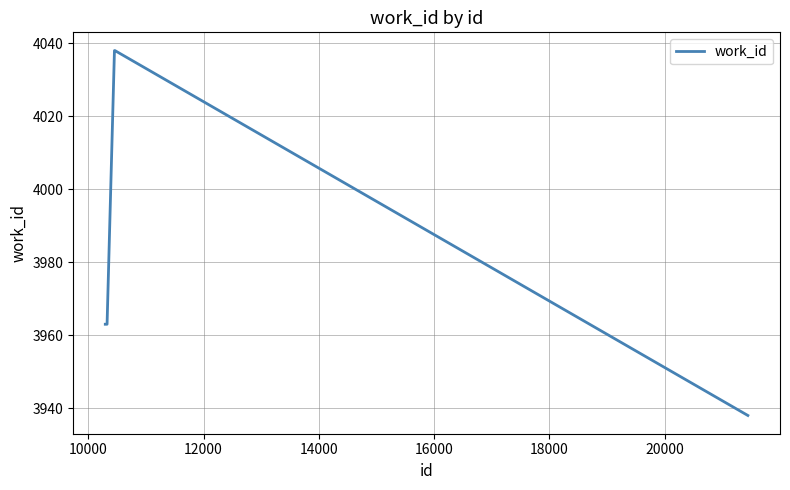

What is the greatest value displayed?

4038